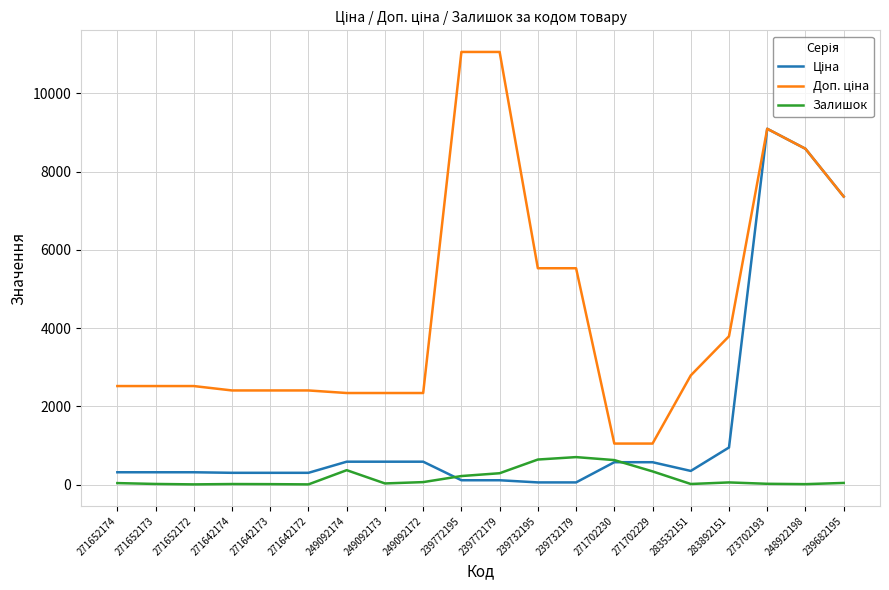

How many values in the Залишок series are below 42?

10